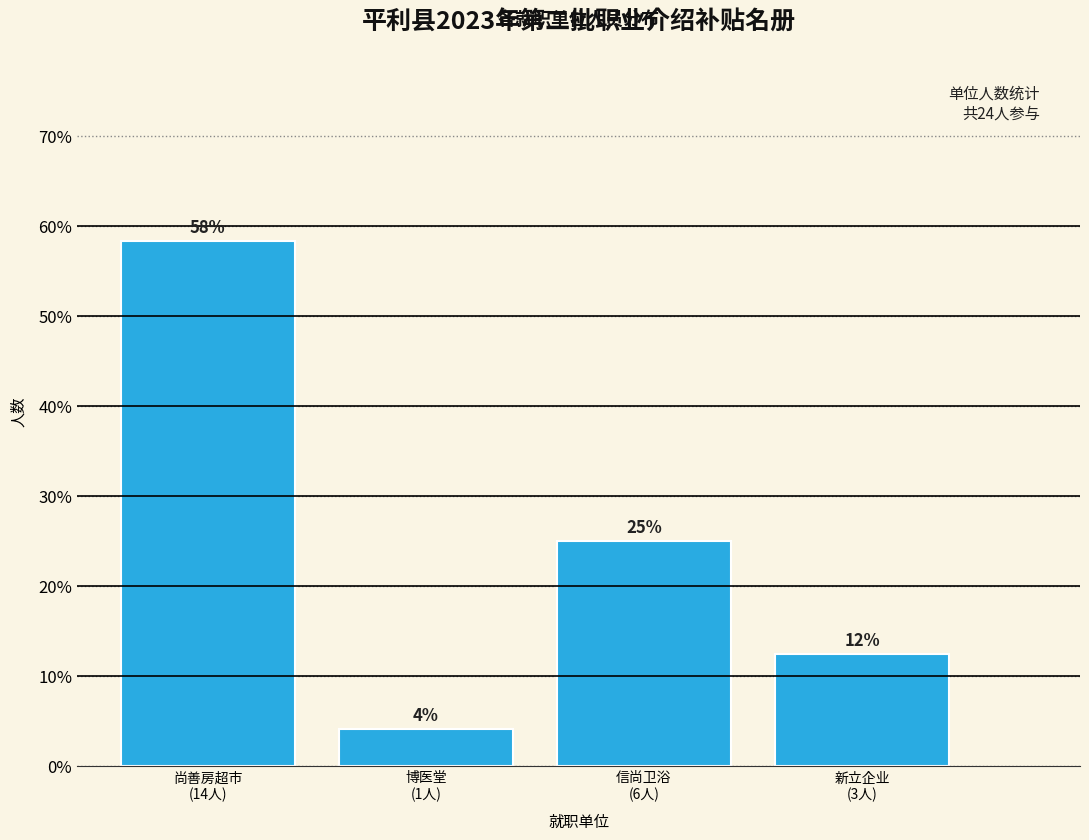

How many bars are there in total?

4